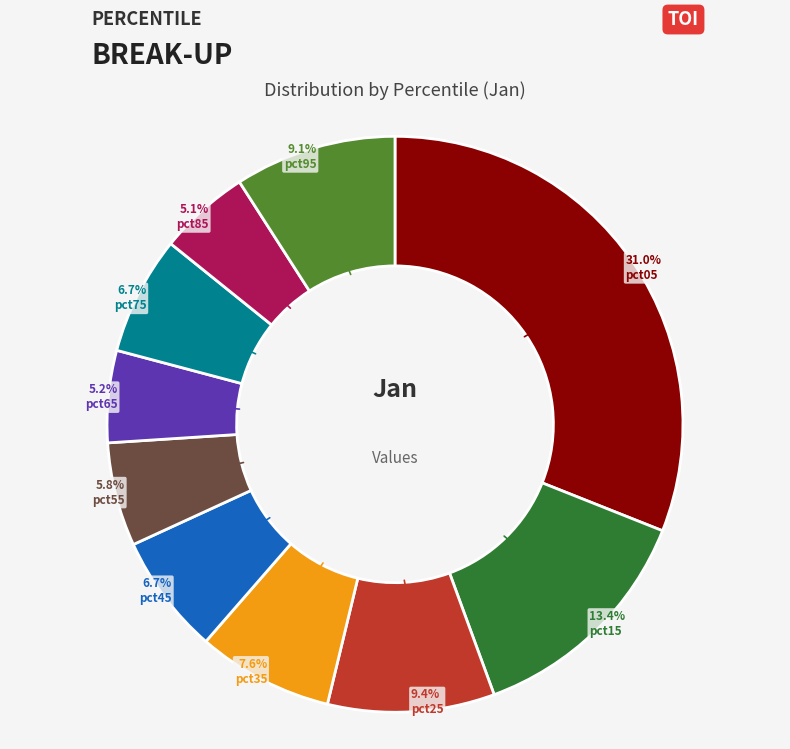

Count the number of slices in the pie.

10